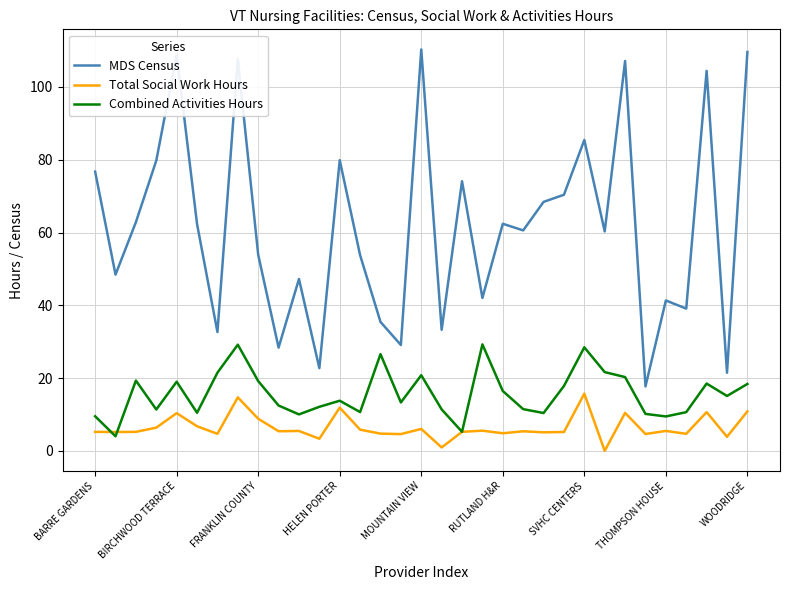

What is the lowest value of the MDS Census series?

17.7